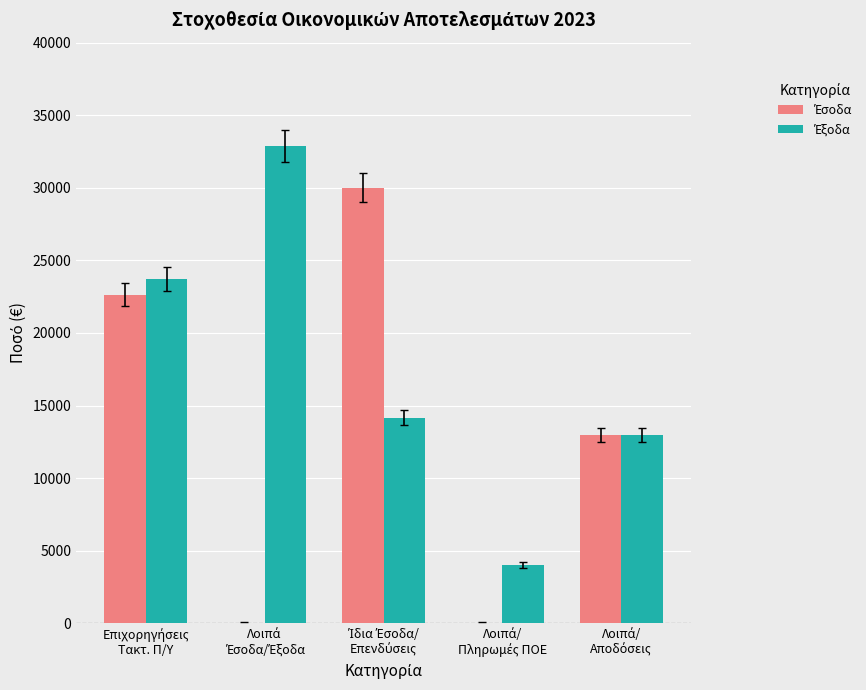

What is the maximum value shown in the chart?

32890